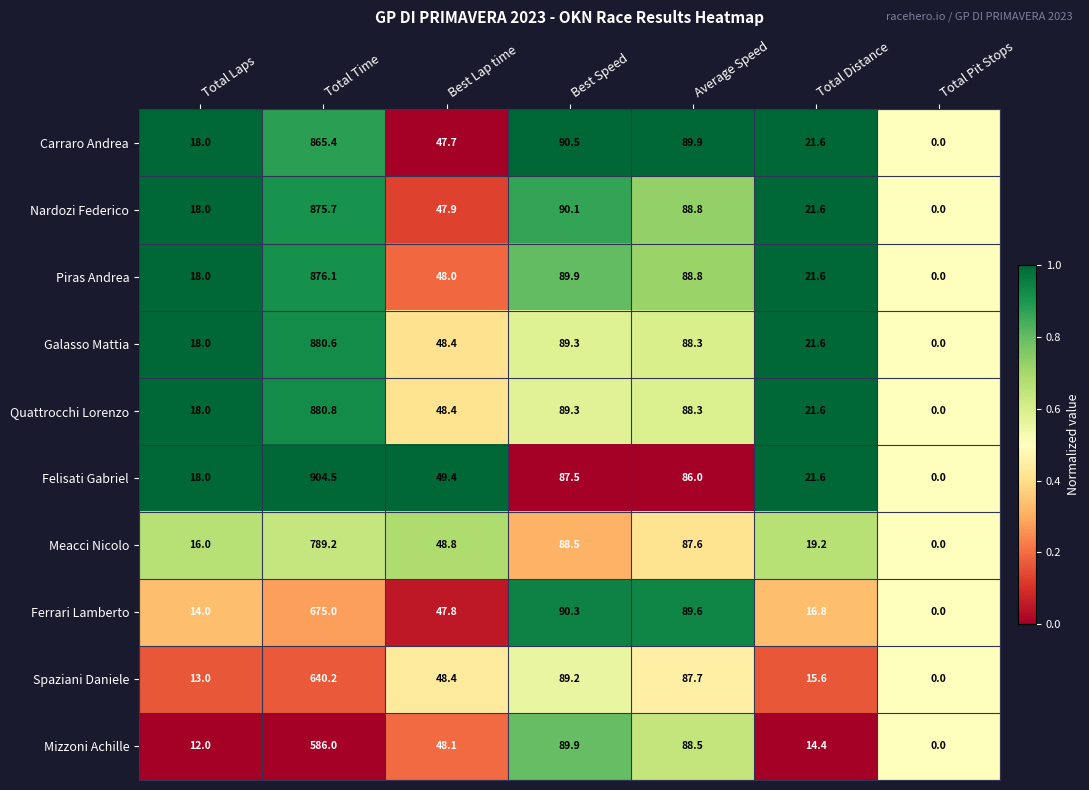

At Total Time, list the series in order from largest to smallest.

Felisati Gabriel, Quattrocchi Lorenzo, Galasso Mattia, Piras Andrea, Nardozi Federico, Carraro Andrea, Meacci Nicolo, Ferrari Lamberto, Spaziani Daniele, Mizzoni Achille